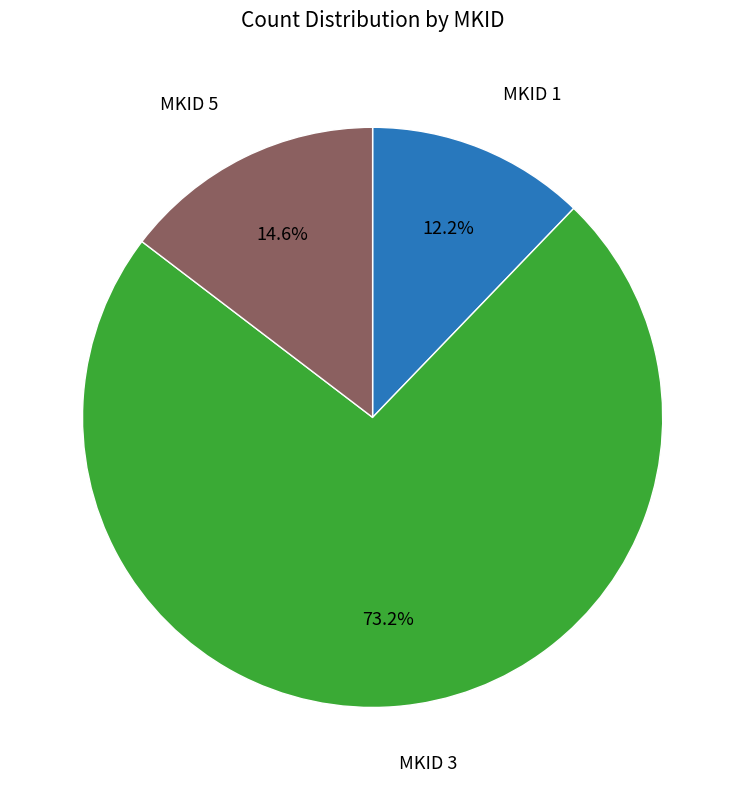

Rank the categories by value from highest to lowest.

MKID 3, MKID 5, MKID 1